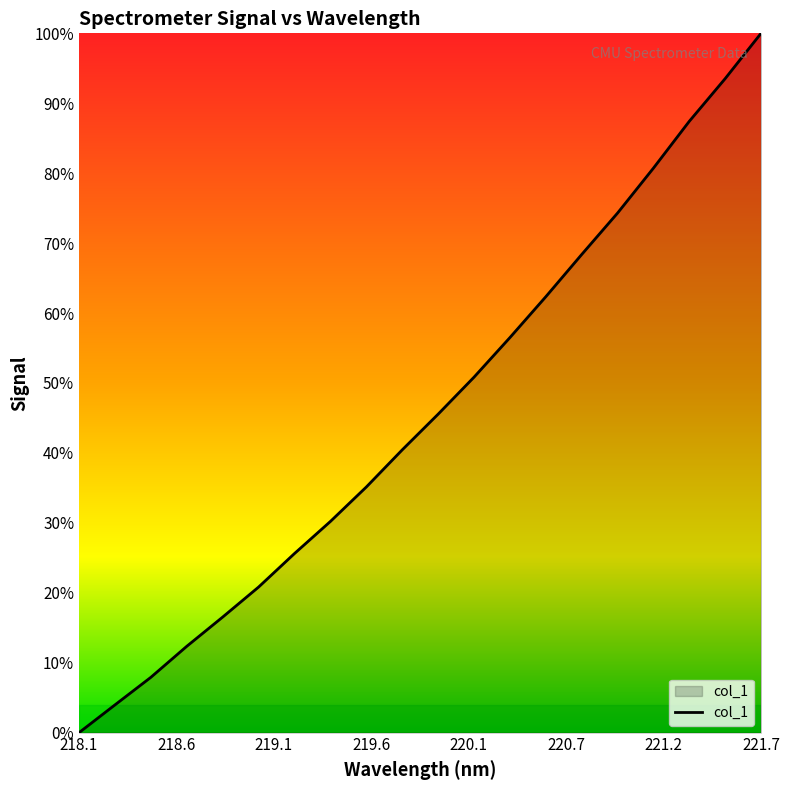

Does the chart display data point markers on the line(s)?

No